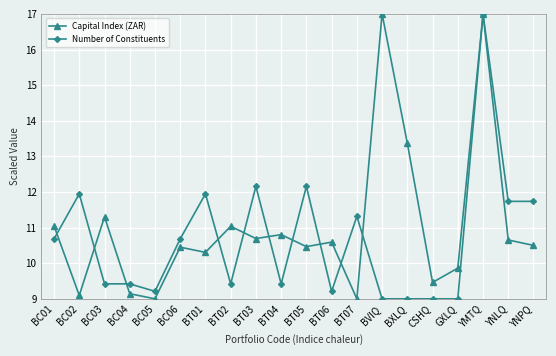

How many data points in Number of Constituents are less than 10?

10